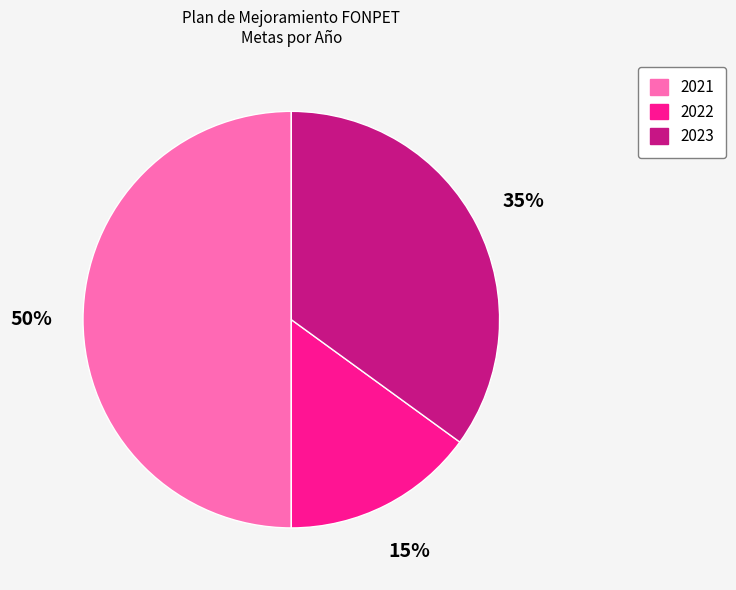

To the nearest percent, what is the average slice percentage?

33%